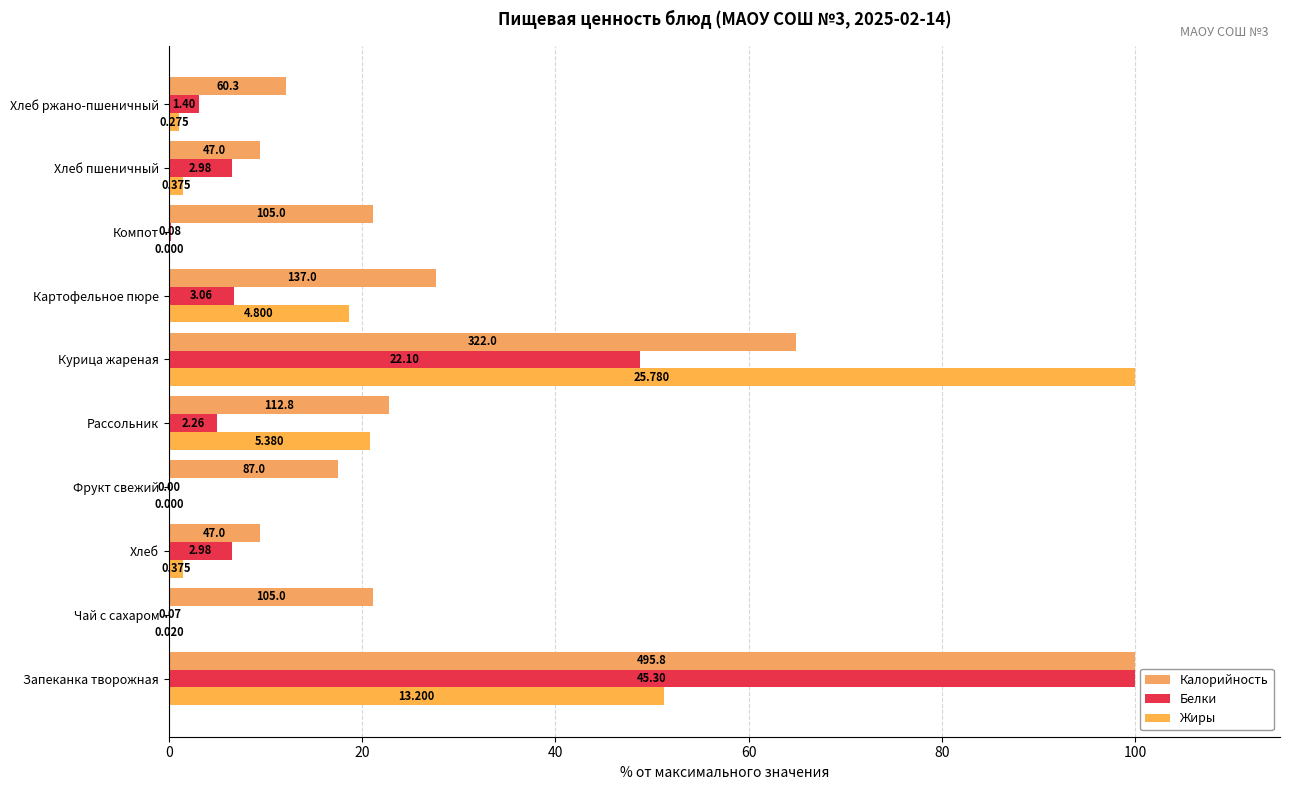

Rank the series by their maximum value, from lowest to highest.

Калорийность, Белки, Жиры